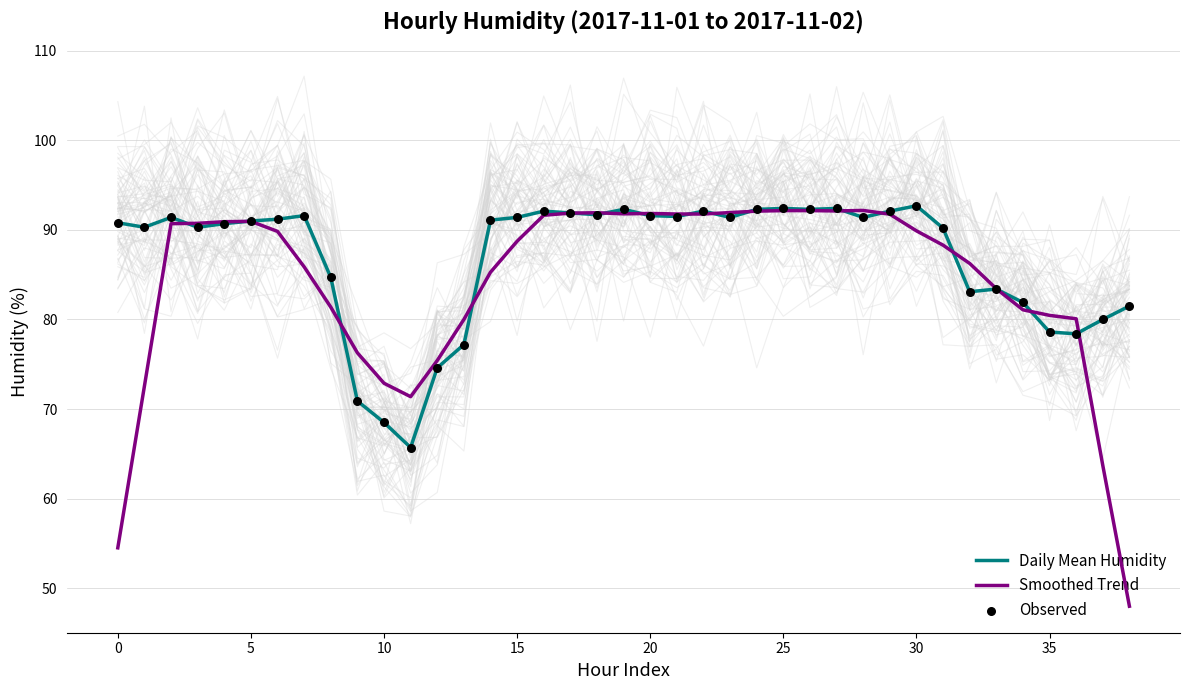

Is the value of Smoothed Trend at 20 greater than the value of Observed at 33?

Yes